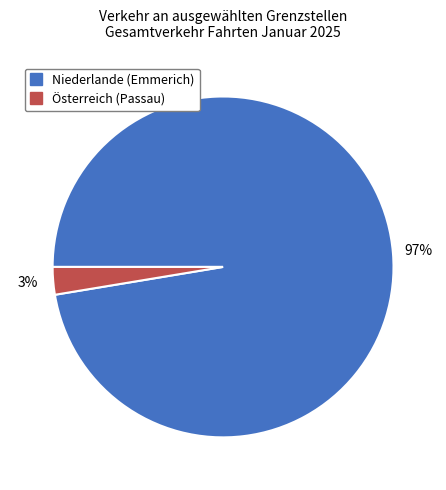

True or false: Niederlande (Emmerich) accounts for 97% of the total.

True